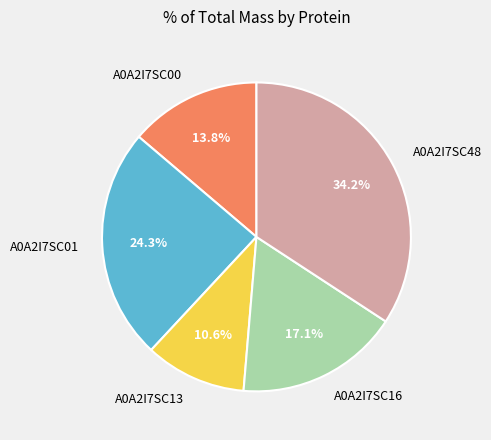

Approximately how many times larger is the value at A0A2I7SC16 compared to A0A2I7SC48?

0.5